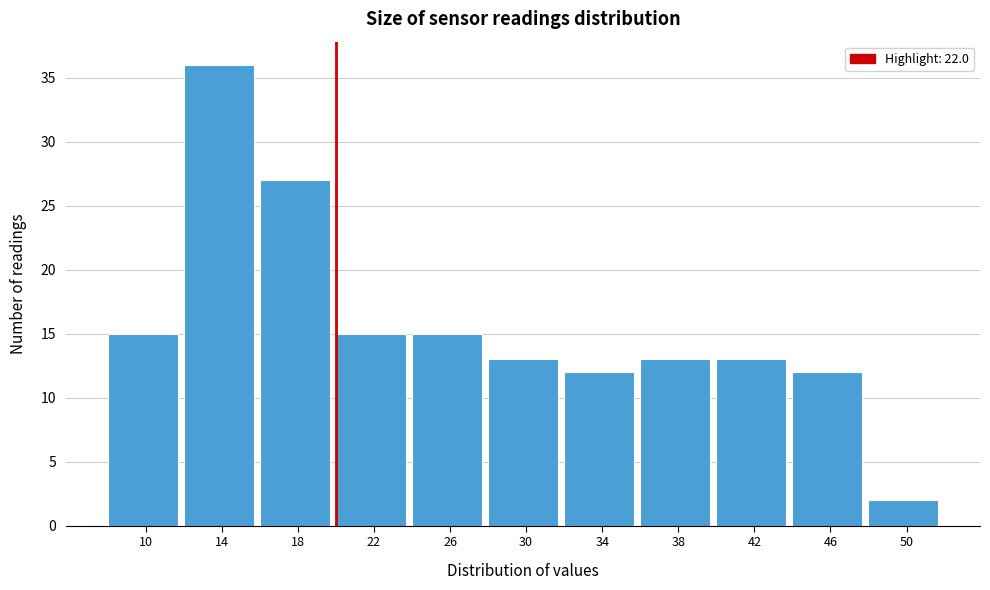

Reading right to left, what are all the values shown in this chart?

50=2	46=12	42=13	38=13	34=12	30=13	26=15	22=15	18=27	14=36	10=15